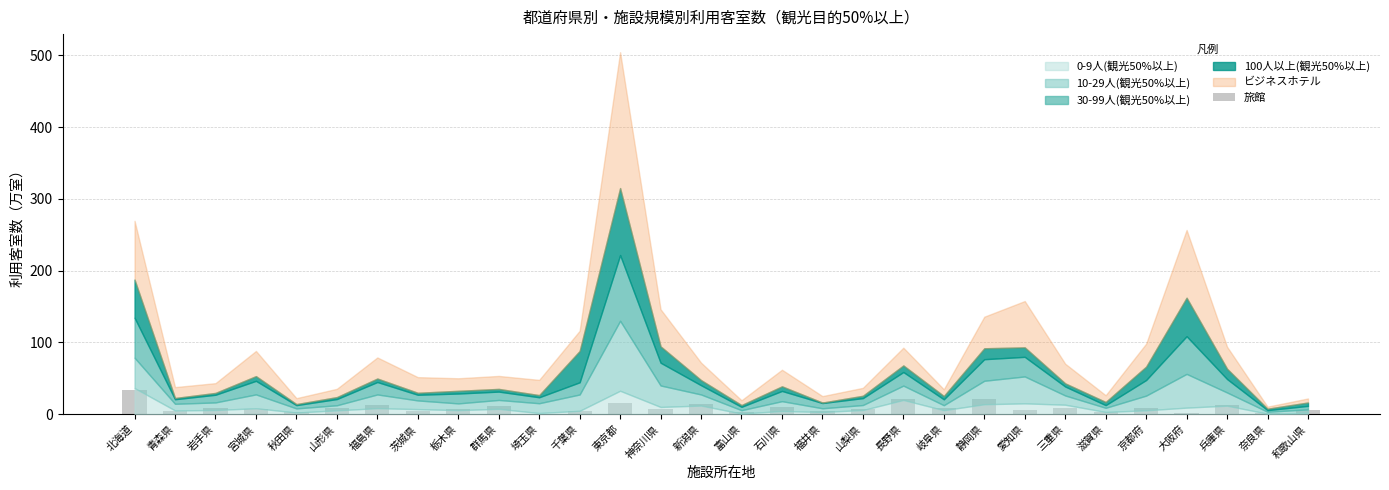

What is the maximum value shown in the chart?

33.1